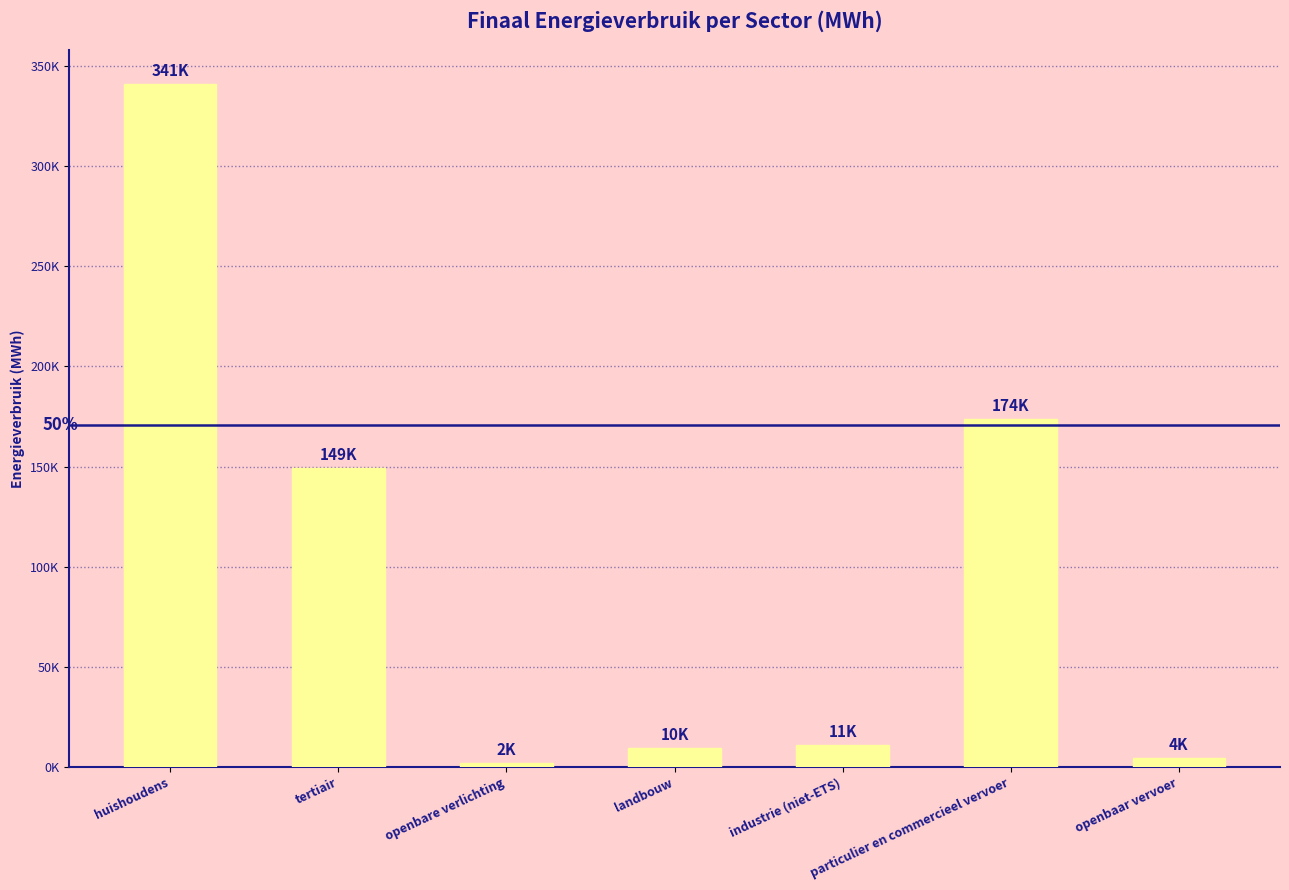

Are the bars horizontal?

No